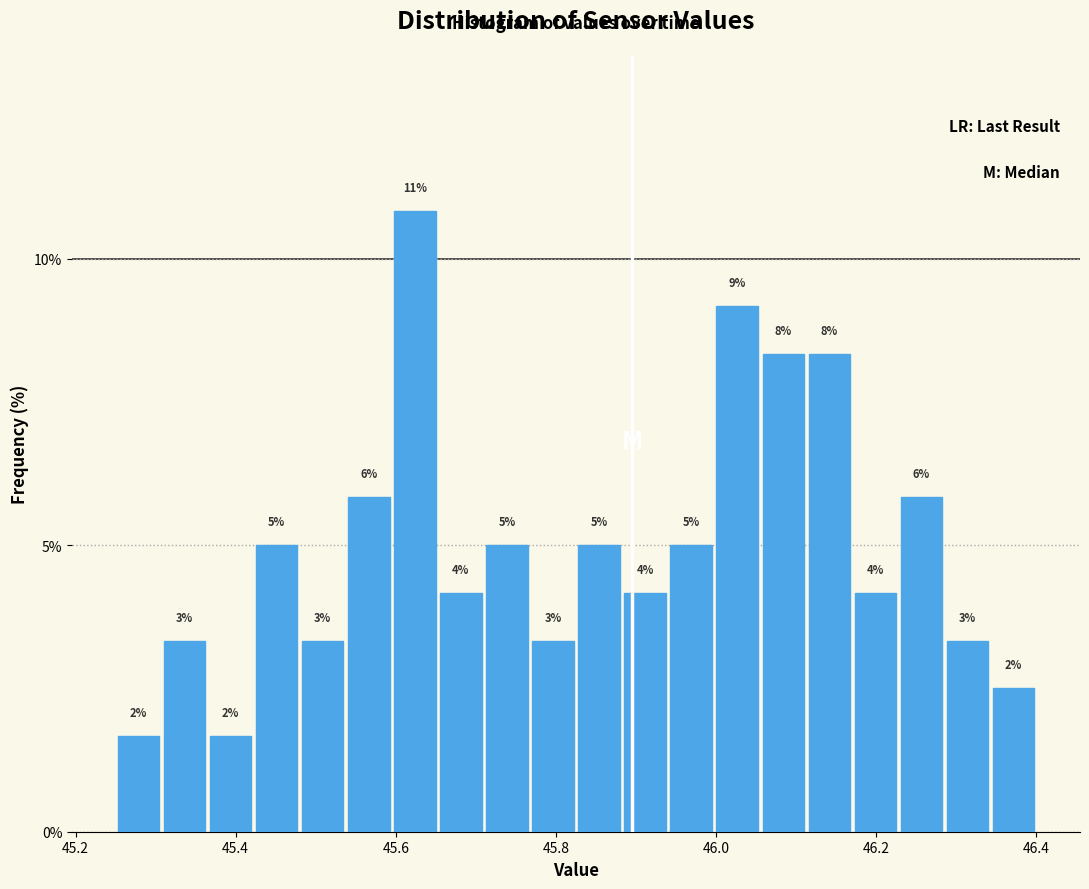

Read against the x-axis, roughly where is the centre of the tallest bar?

45.62